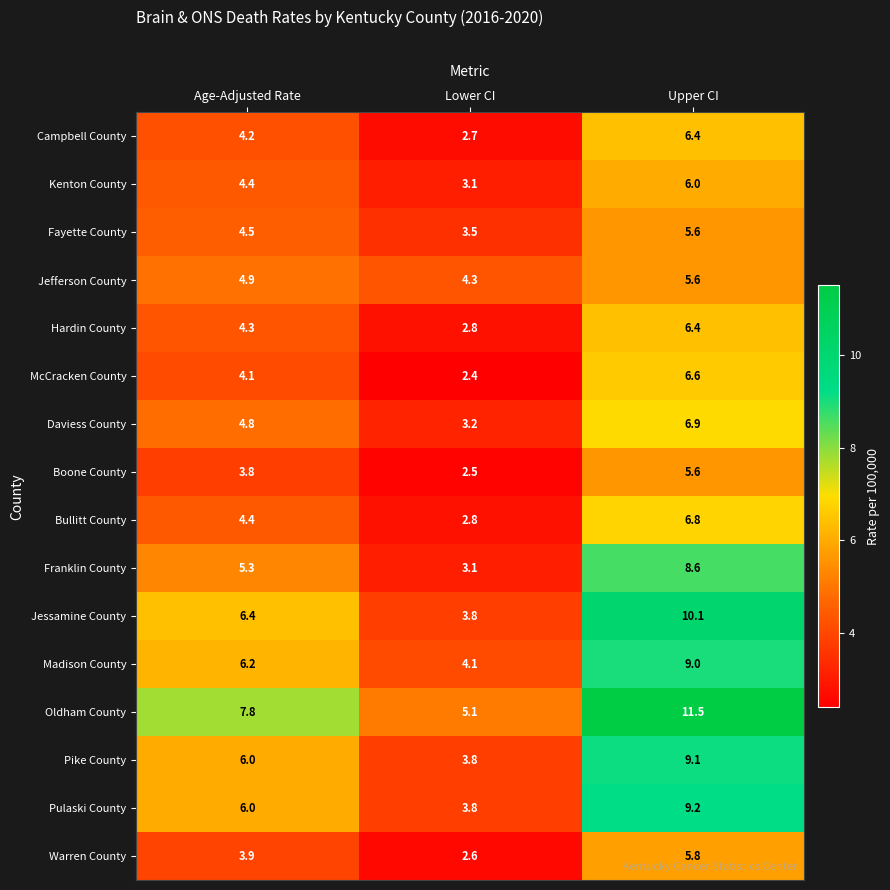

What is the difference between the highest and lowest values at Age-Adjusted Rate?

4.0